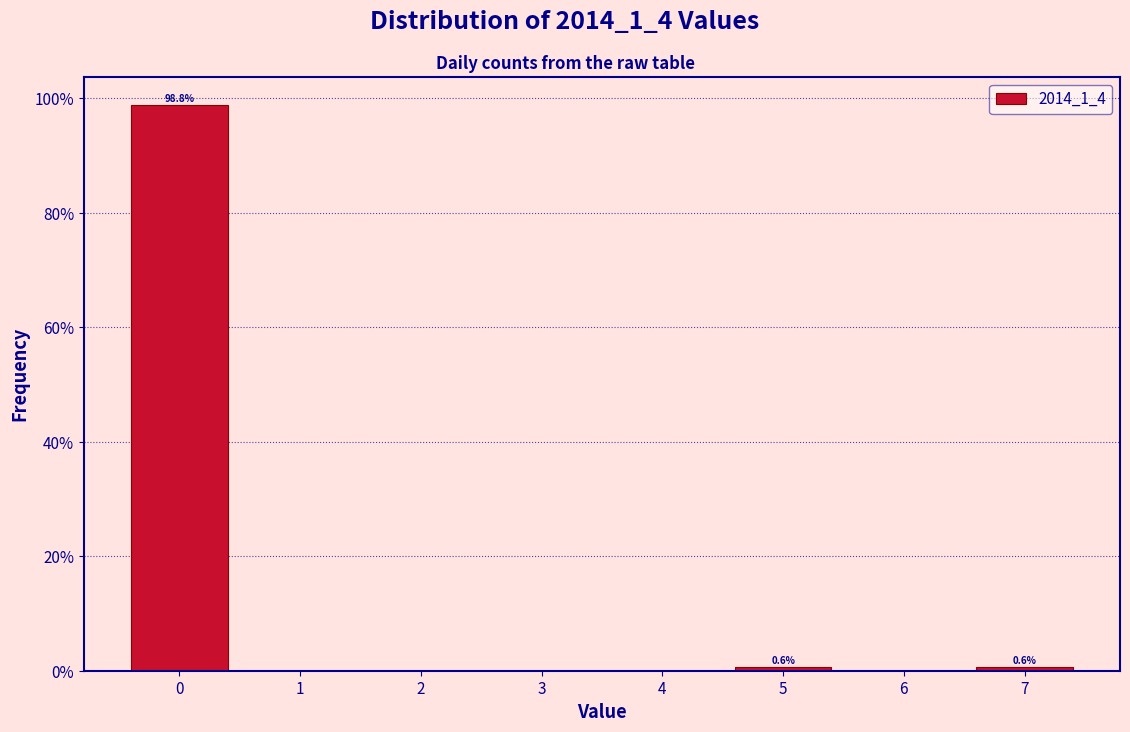

Reading left to right, what are all the values shown in this chart?

98.8	0.6	0.6